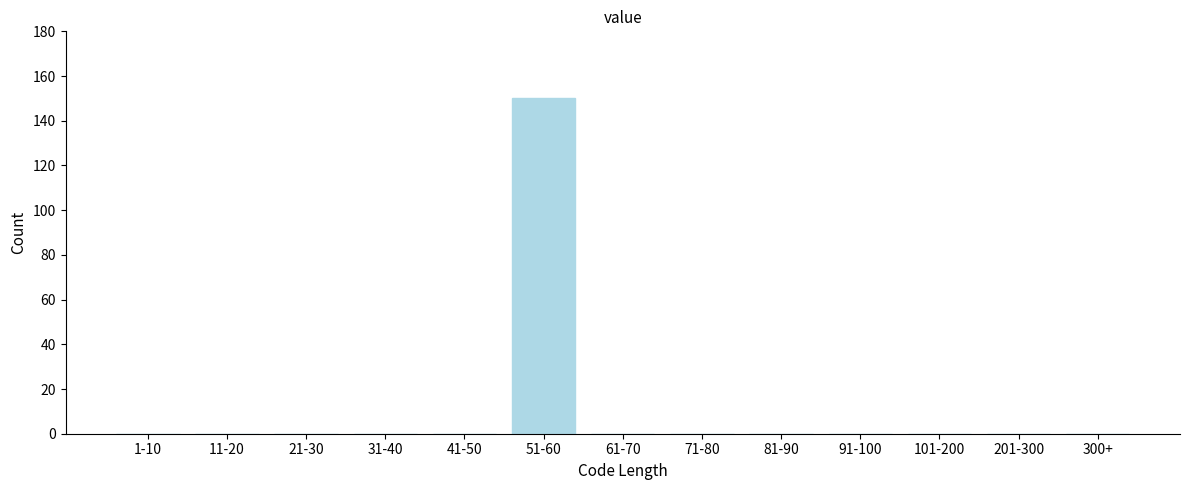

Reading left to right, extract all data points from this chart.

1-10=0	11-20=0	21-30=0	31-40=0	41-50=0	51-60=150	61-70=0	71-80=0	81-90=0	91-100=0	101-200=0	201-300=0	300+=0